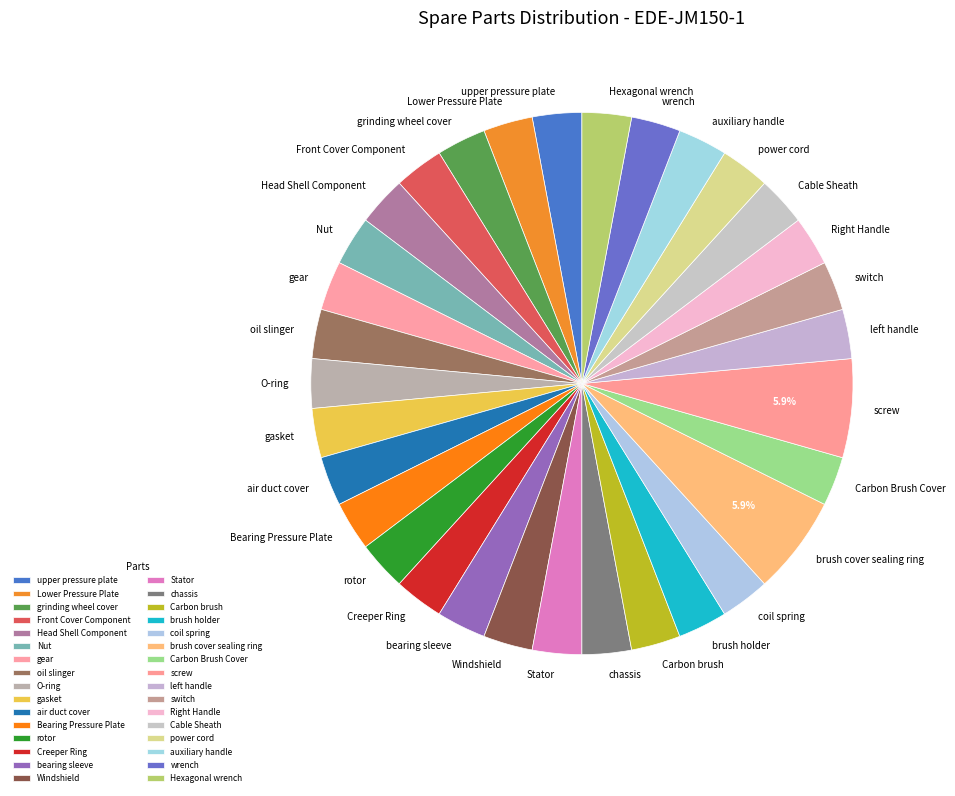

Does any single category account for the majority?

No